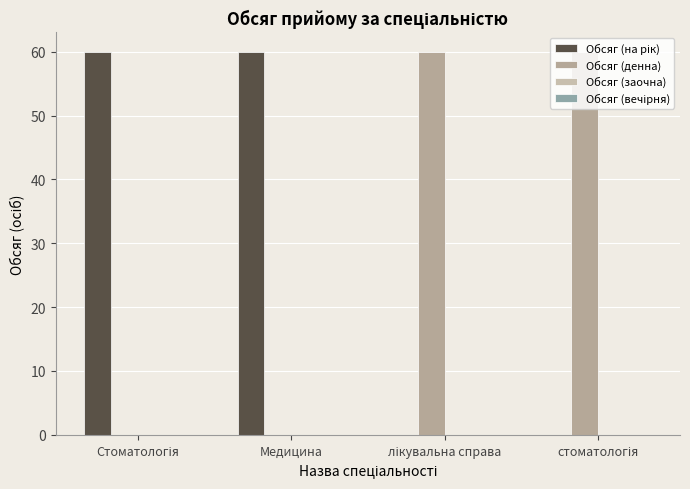

At which category is the sum across all series the highest?

Стоматологія